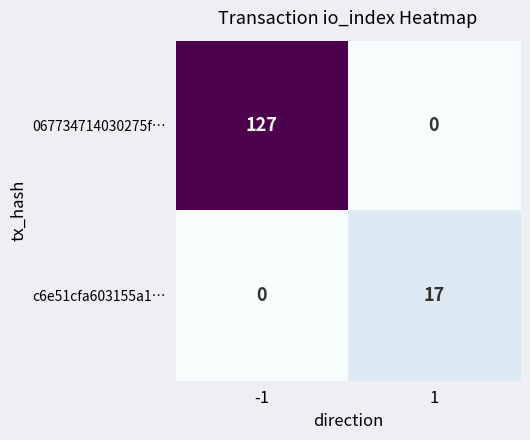

At which category is the sum across all series the highest?

-1